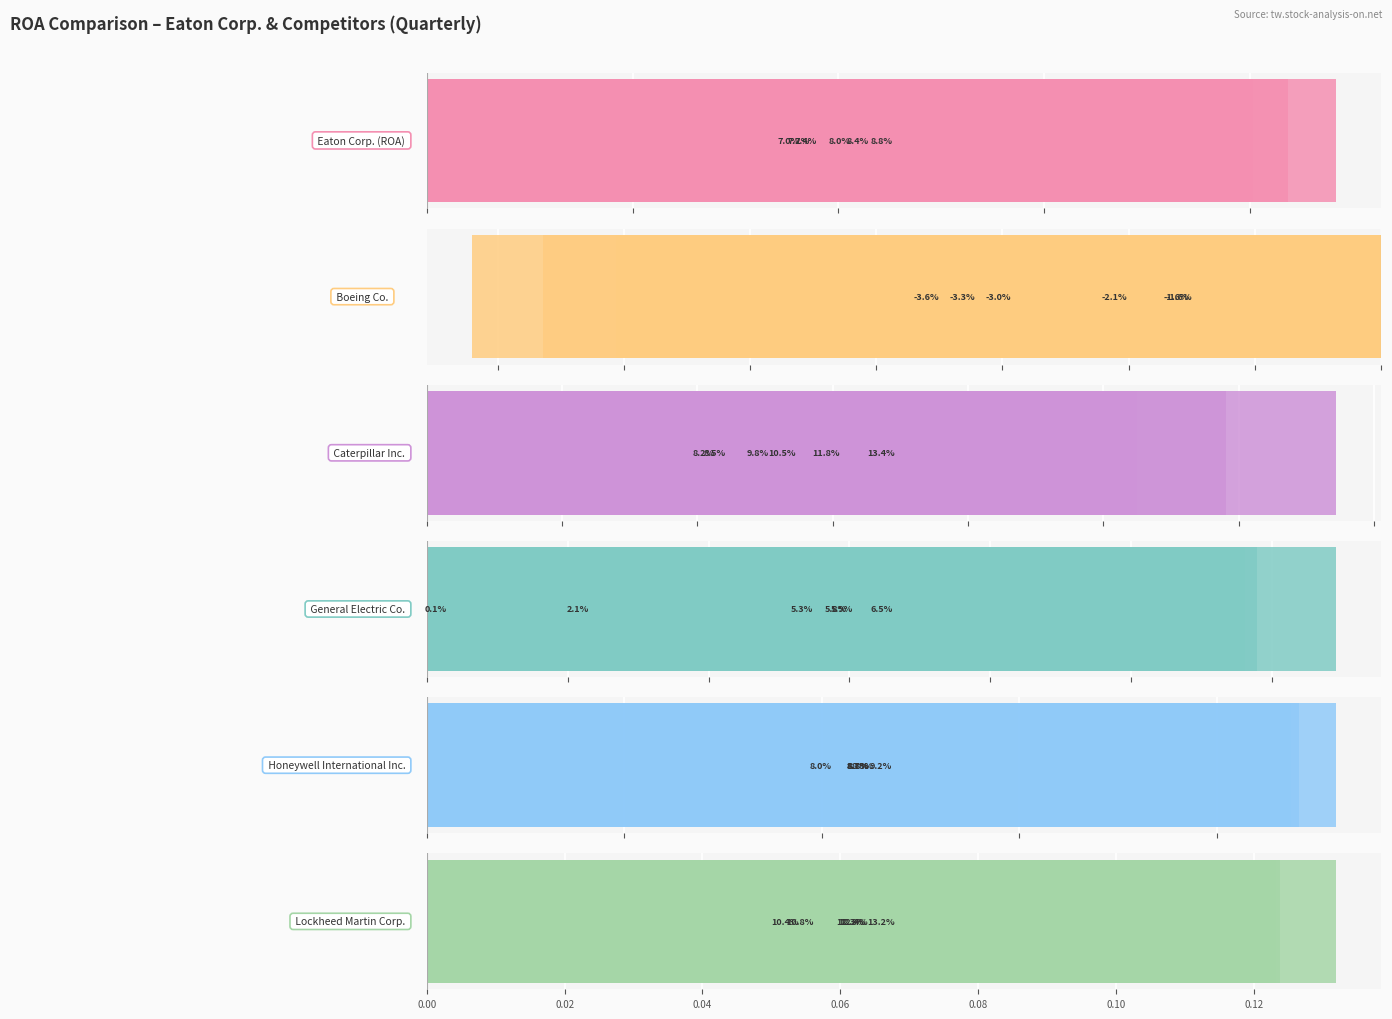

What is the difference between the maximum and minimum values in the Caterpillar Inc. series?

0.1